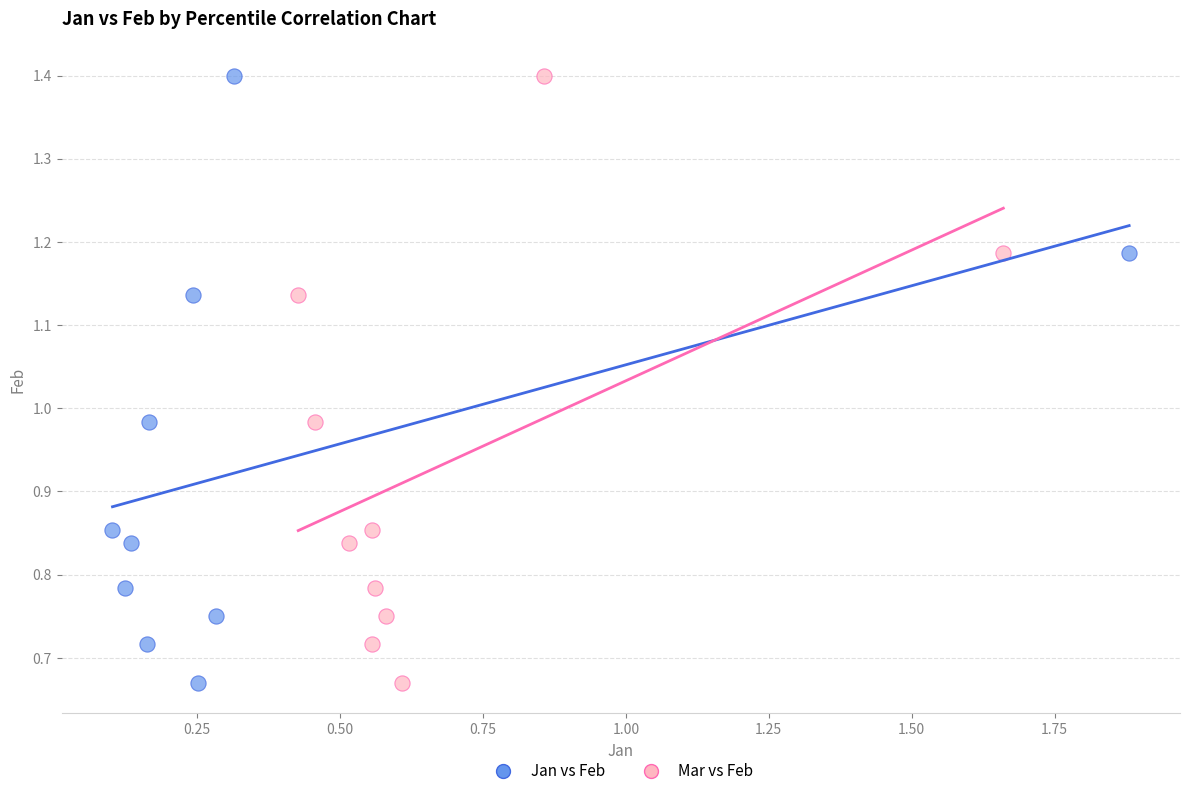

What are all the series names shown in the legend?

Jan vs Feb, Mar vs Feb